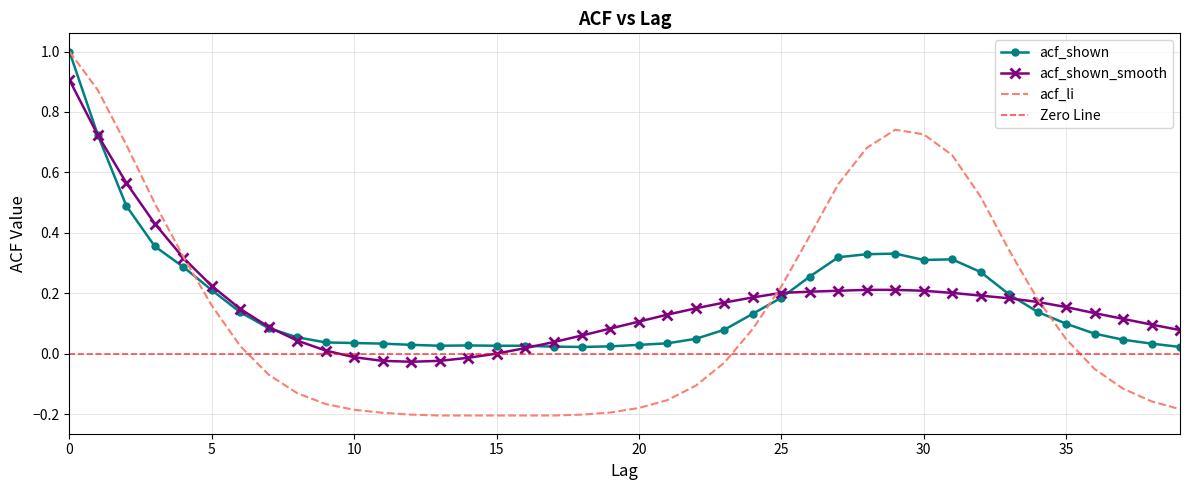

Which series changed the most between 31 and 36?

acf_li